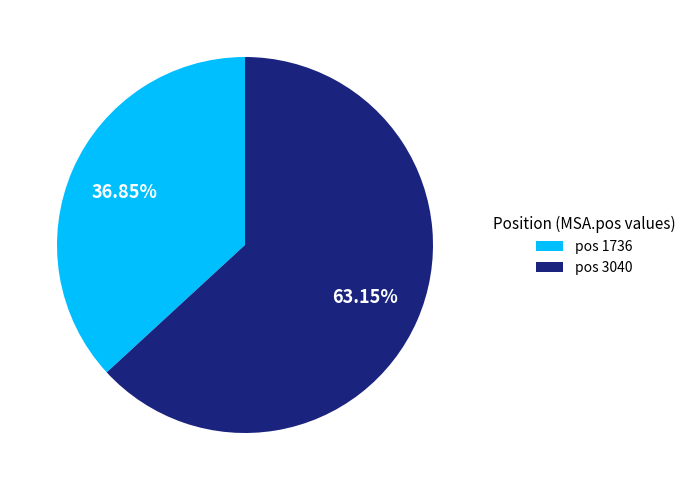

How many slices are in this pie chart?

2